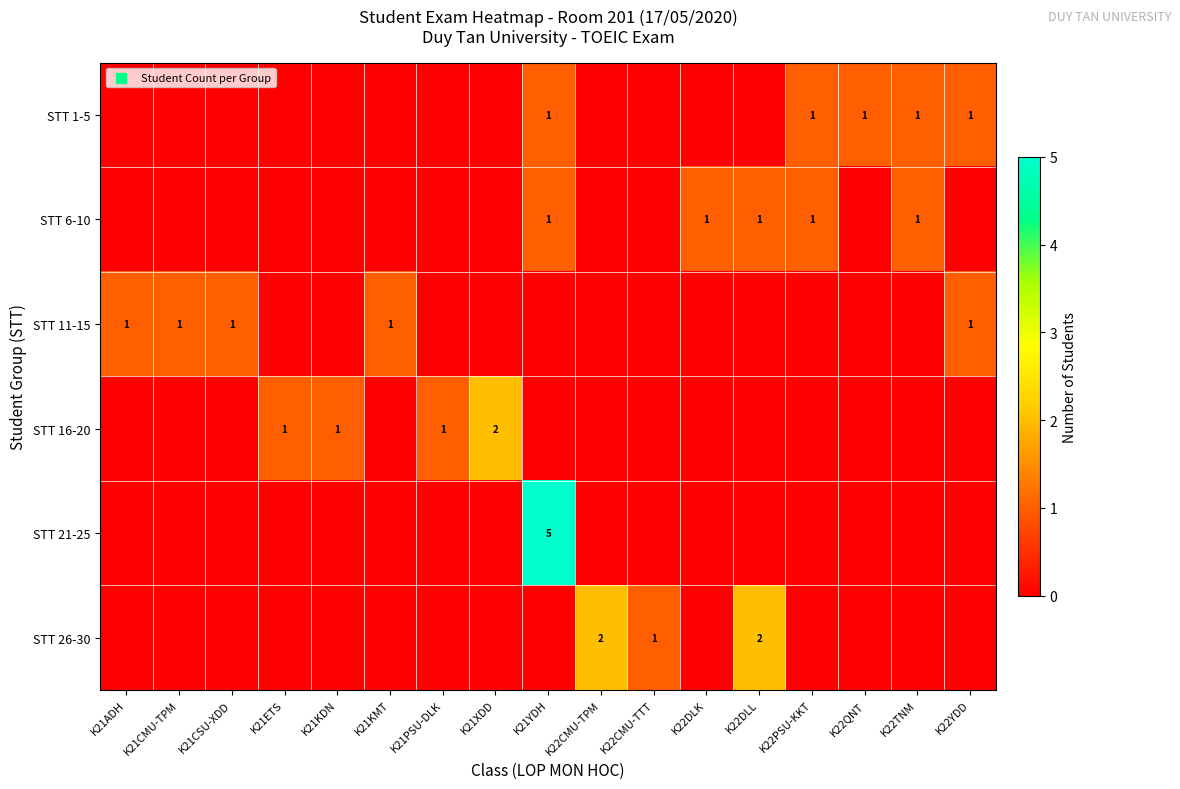

How many categories are shown in the chart?

17